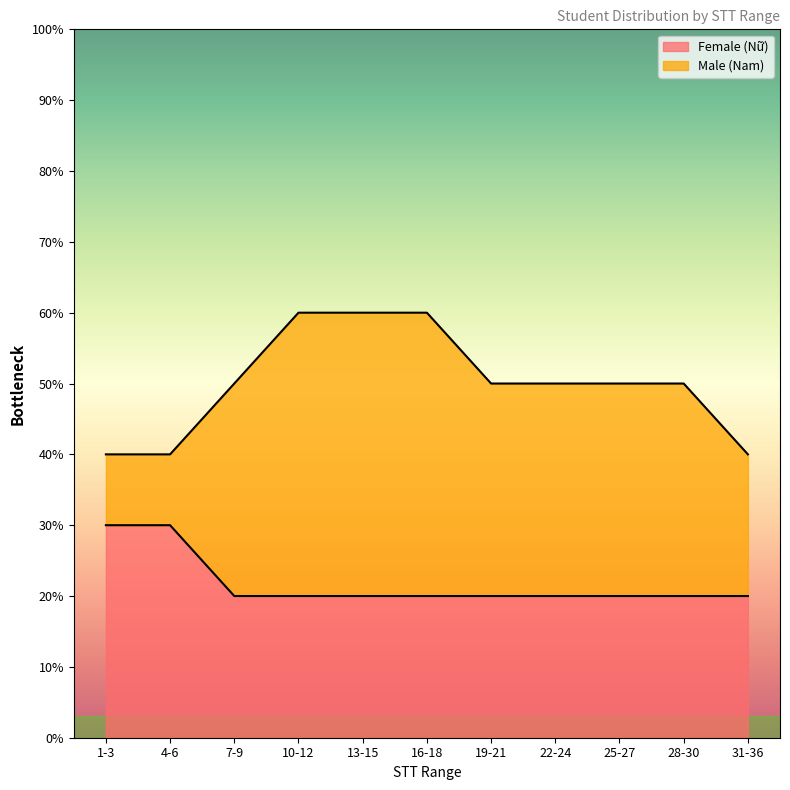

Where is the data nearest to the value 2?

7-9